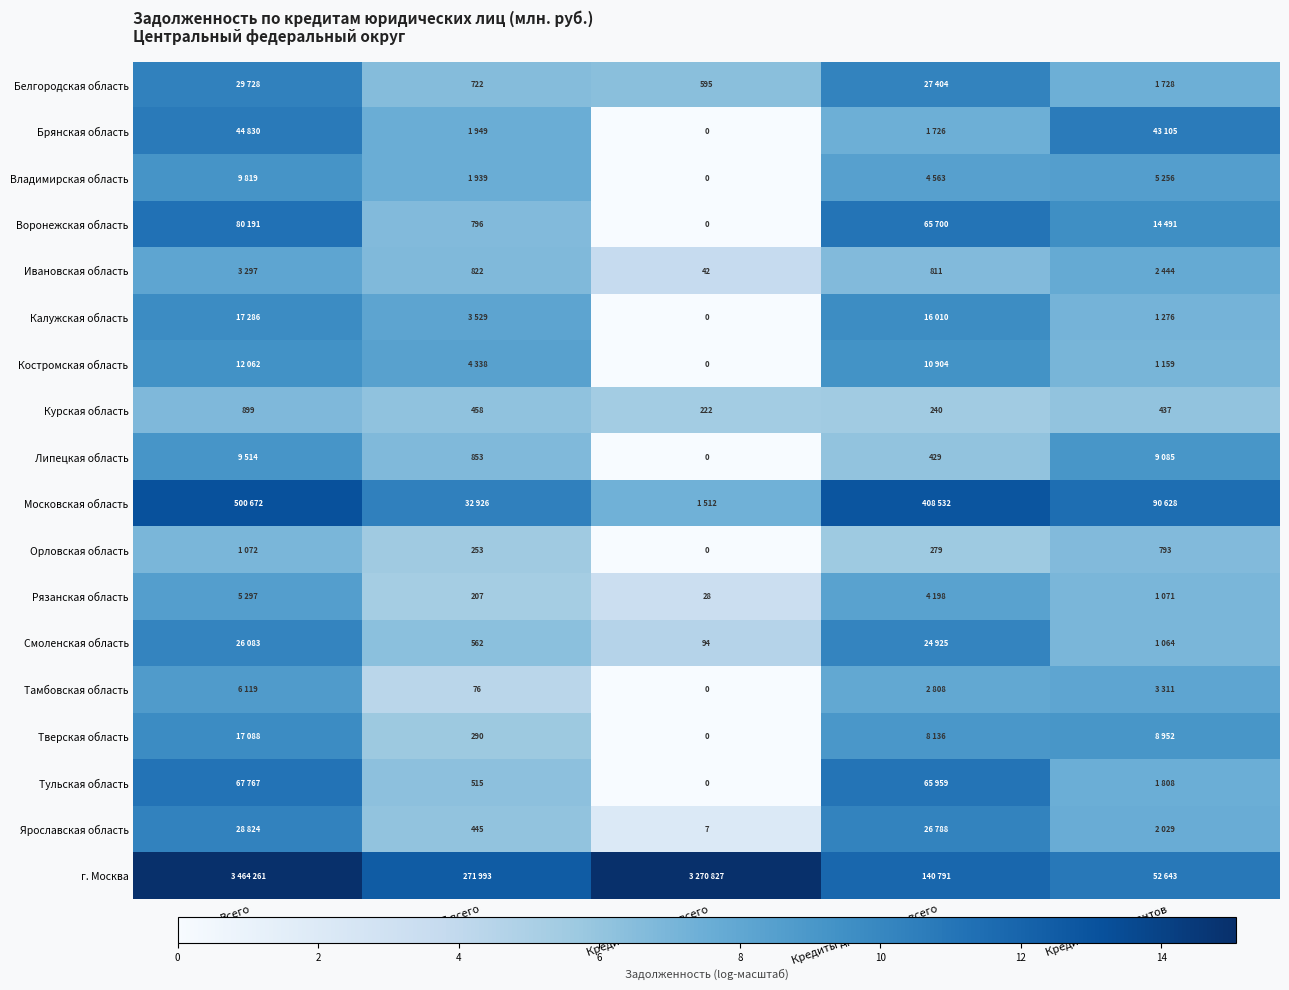

Which has a higher value, Кредиты др. регионов всего or Кредиты нерезидентов?

Кредиты др. регионов всего